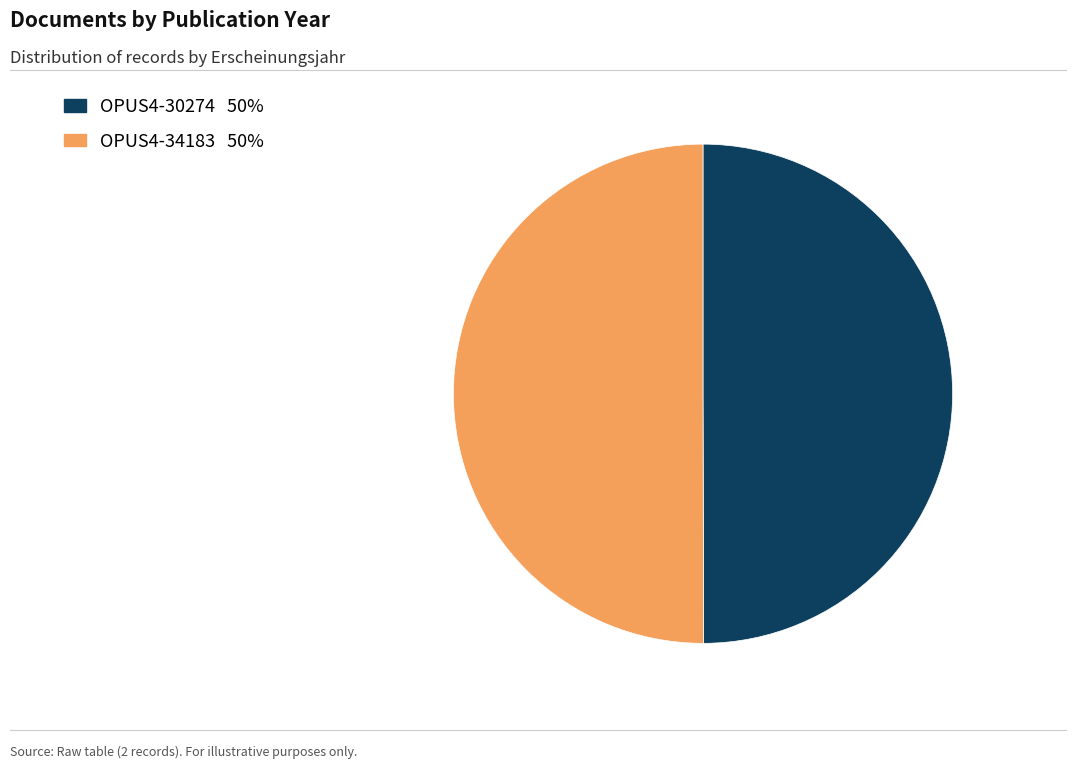

Combined, do OPUS4-30274 and OPUS4-34183 account for over 50%?

Yes